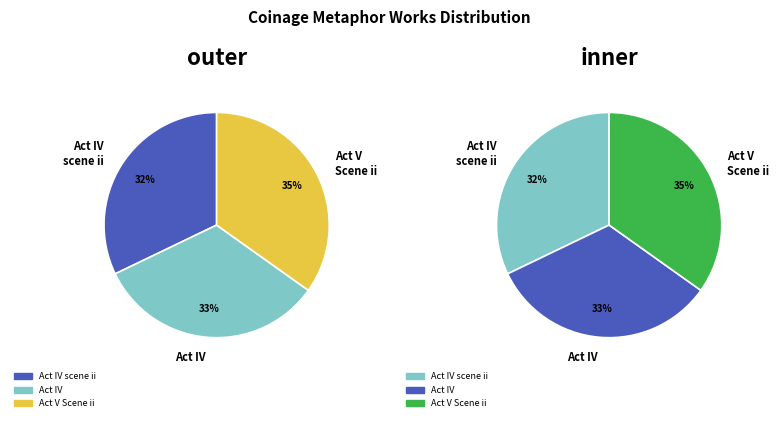

What is the ratio of the value at Act V, Scene ii (Coinage) to the value at Act IV, scene ii (Coinage)?

1.1